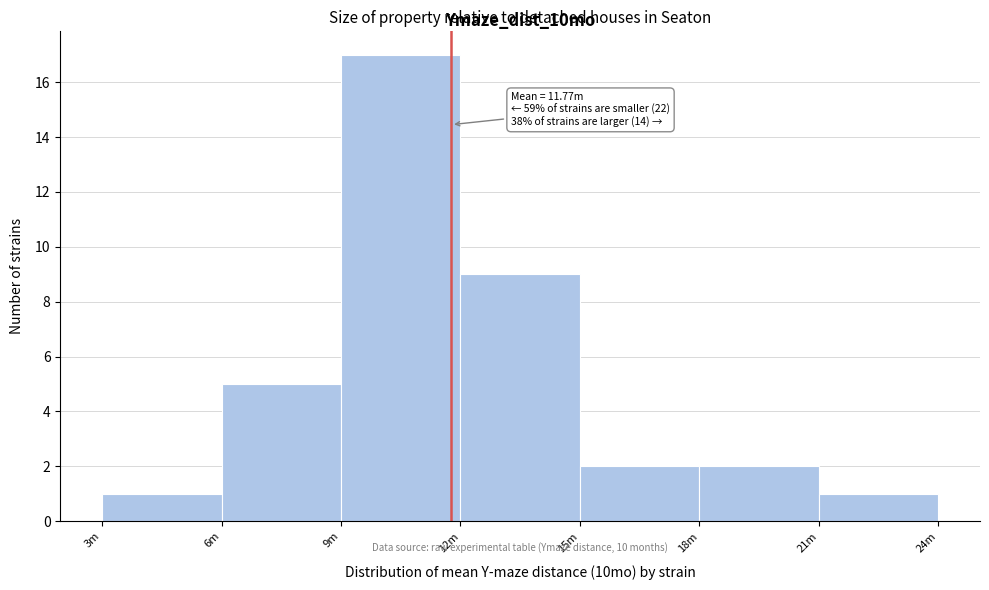

Reading right to left, list all the values displayed in this chart.

21m=1	18m=2	15m=2	12m=9	9m=17	6m=5	3m=1